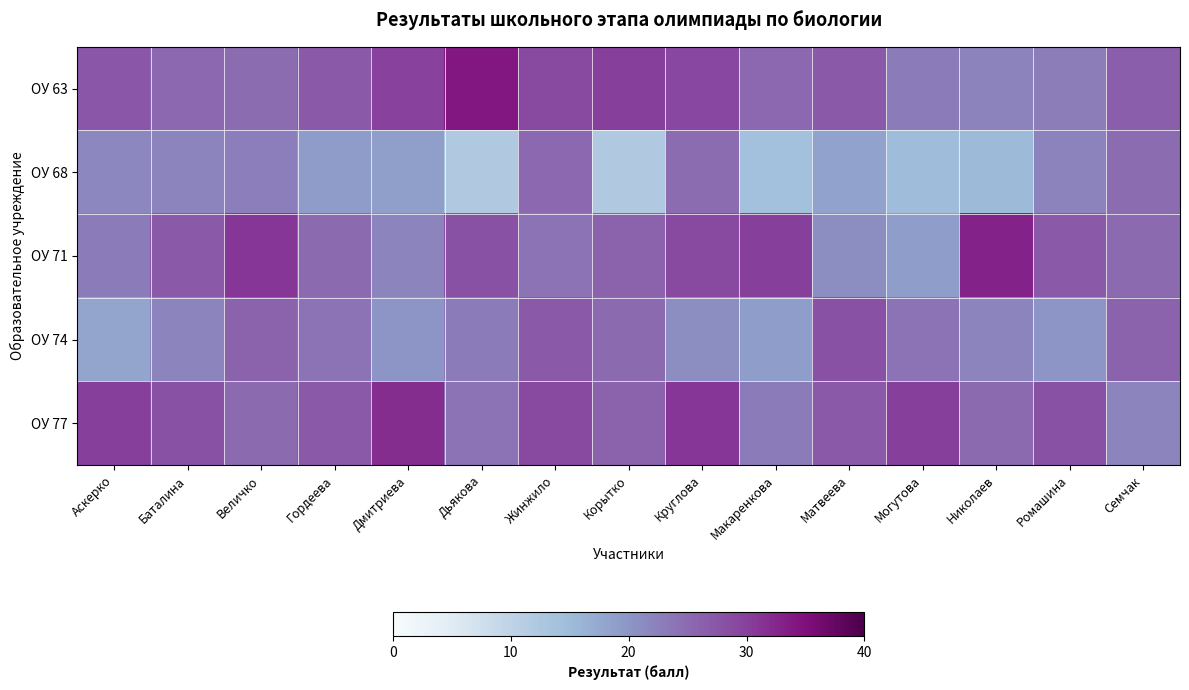

Reading left to right, extract all data points from this chart.

ОУ 63: Аскерко=27.4	Баталина=25.3	Величко=24.8	Гордеева=27.0	Дмитриева=29.8	Дьякова=34.1	Жинжило=28.8	Корытко=30.1	Круглова=29.2	Макаренкова=25.3	Матвеева=27.0	Могутова=23.0	Николаев=22.1	Ромашина=22.9	Семчак=26.5
ОУ 68: Аскерко=21.7	Баталина=21.9	Величко=22.7	Гордеева=19.2	Дмитриева=18.9	Дьякова=12.2	Жинжило=25.3	Корытко=12.2	Круглова=24.8	Макаренкова=14.2	Матвеева=18.3	Могутова=14.8	Николаев=15.1	Ромашина=22.3	Семчак=24.7
ОУ 71: Аскерко=23.0	Баталина=27.0	Величко=31.0	Гордеева=25.0	Дмитриева=22.0	Дьякова=28.0	Жинжило=24.0	Корытко=26.0	Круглова=29.0	Макаренкова=30.0	Матвеева=21.0	Могутова=19.0	Николаев=33.0	Ромашина=27.0	Семчак=25.0
ОУ 74: Аскерко=18.0	Баталина=22.0	Величко=26.0	Гордеева=24.0	Дмитриева=20.0	Дьякова=23.0	Жинжило=27.0	Корытко=25.0	Круглова=21.0	Макаренкова=19.0	Матвеева=28.0	Могутова=24.0	Николаев=22.0	Ромашина=20.0	Семчак=26.0
ОУ 77: Аскерко=30.0	Баталина=28.0	Величко=25.0	Гордеева=27.0	Дмитриева=32.0	Дьякова=24.0	Жинжило=29.0	Корытко=26.0	Круглова=31.0	Макаренкова=23.0	Матвеева=27.0	Могутова=30.0	Николаев=25.0	Ромашина=28.0	Семчак=22.0